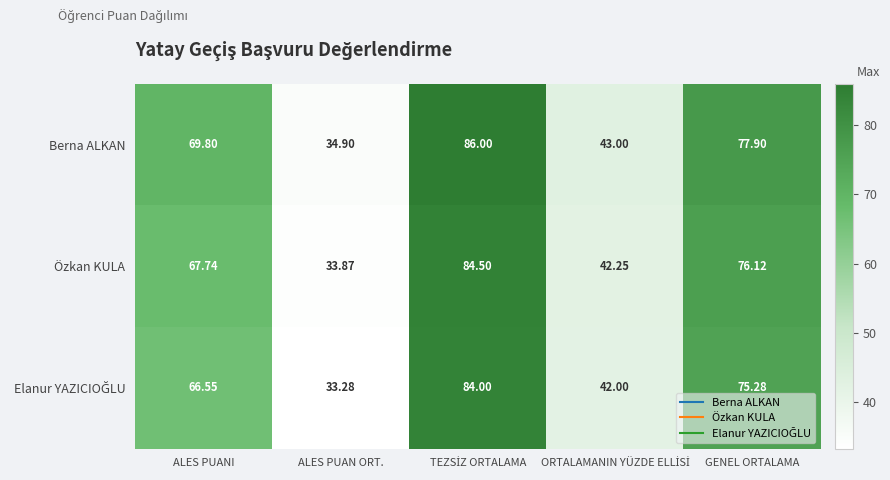

How many data points does each series have?

5